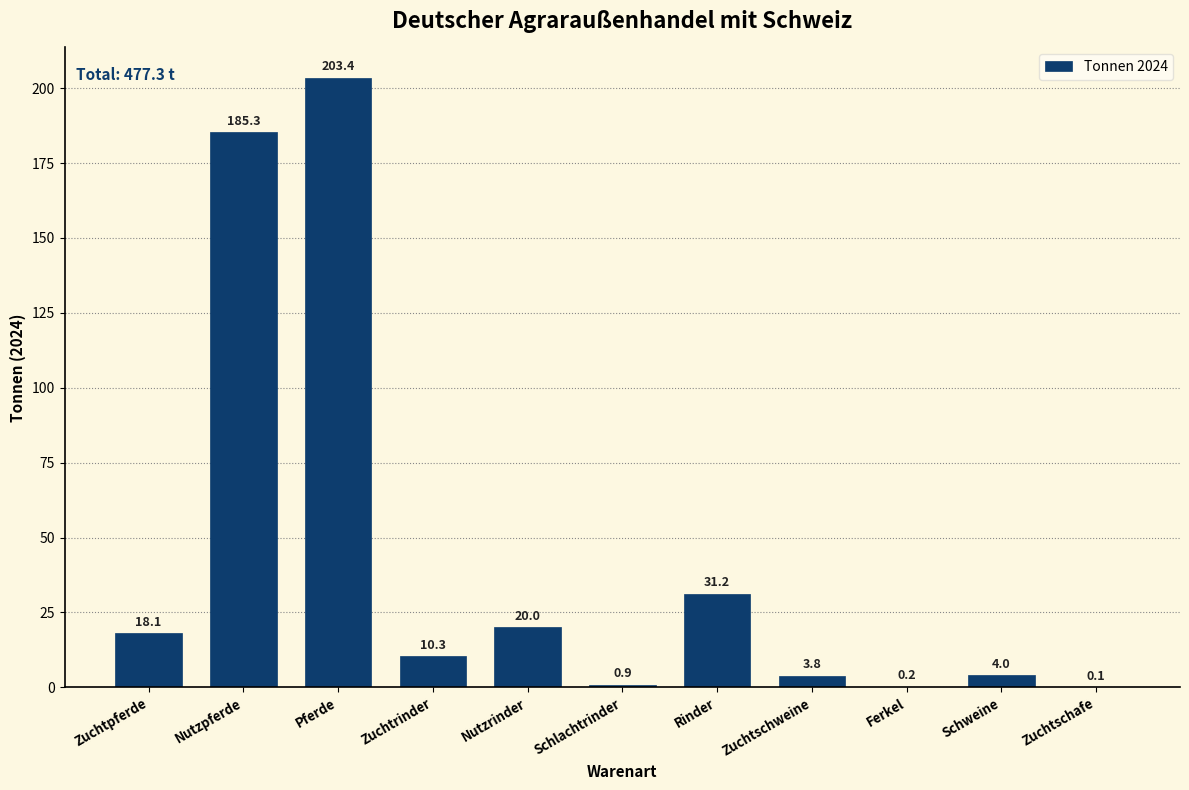

Reading right to left, list all the values displayed in this chart.

Zuchtschafe=0.1	Schweine=4.0	Ferkel=0.2	Zuchtschweine=3.8	Rinder=31.2	Schlachtrinder=0.9	Nutzrinder=20.0	Zuchtrinder=10.3	Pferde=203.4	Nutzpferde=185.3	Zuchtpferde=18.1